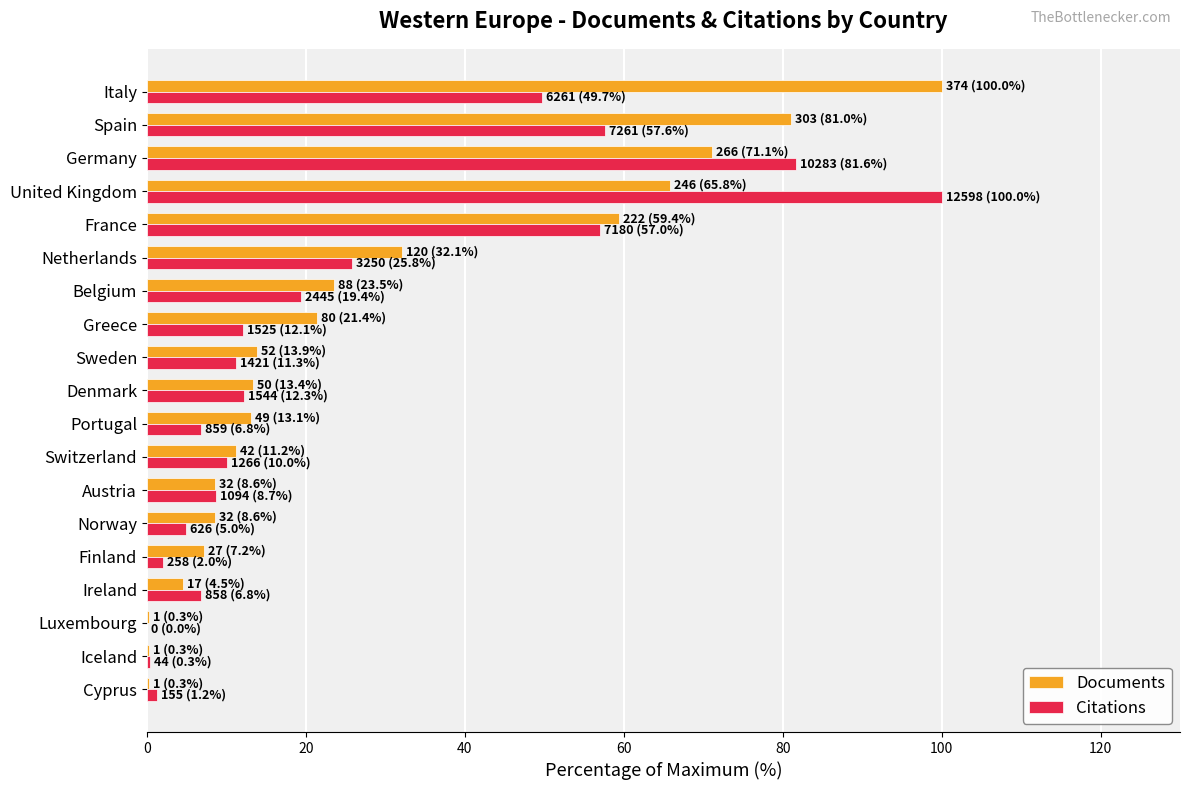

What is the sum of the Documents values at France and Italy?

159.4